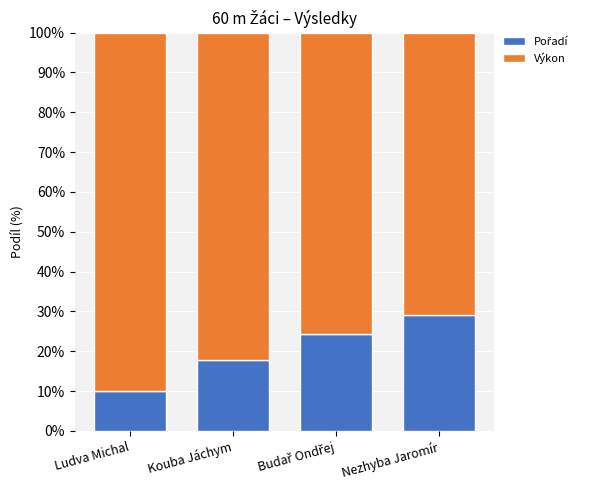

The value of Výkon at Ludva Michal is 57.0. True or false?

False